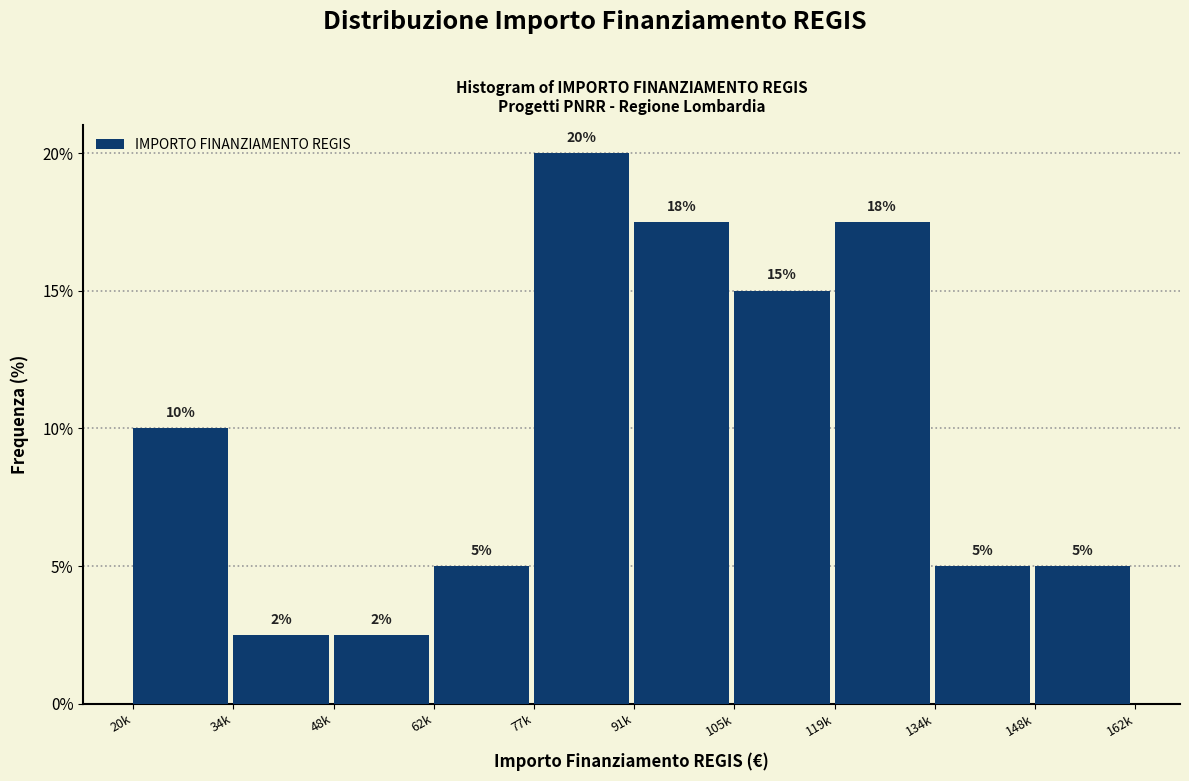

What position from the left is 34k?

2